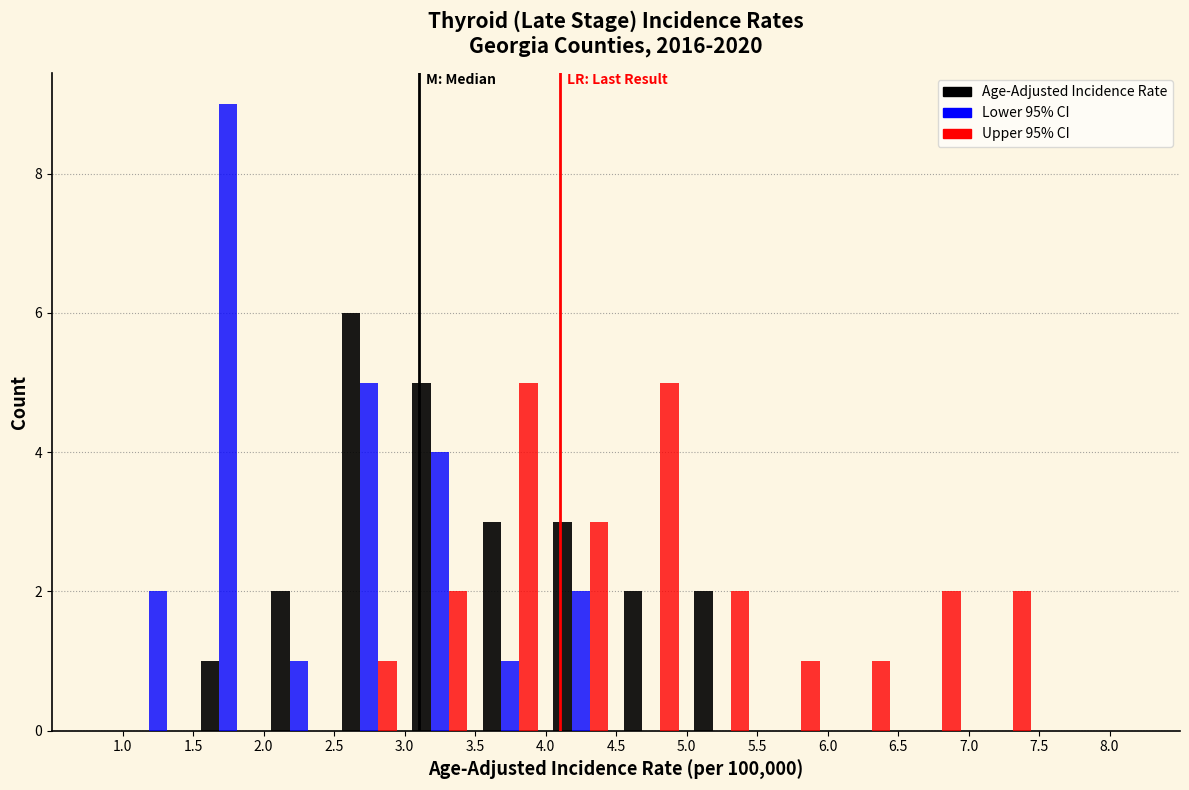

In the Age-Adjusted Incidence Rate series, which range on the x-axis has the tallest bar?

2.5 to 3.0